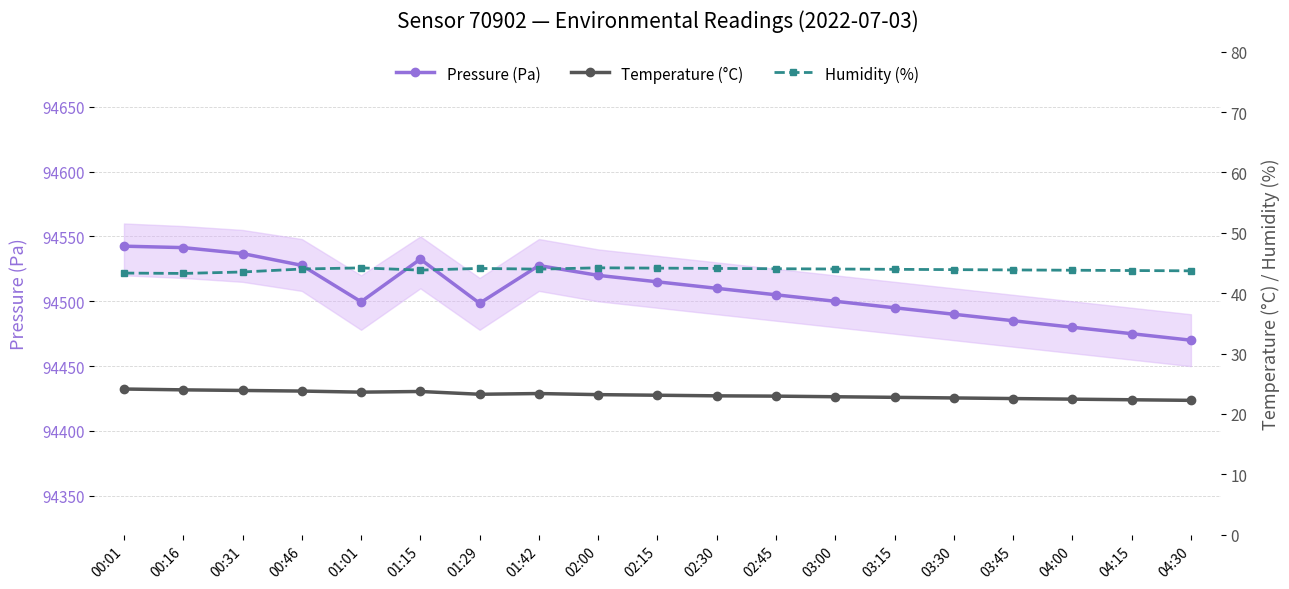

Read the Humidity (%) value at 00:46.

44.0